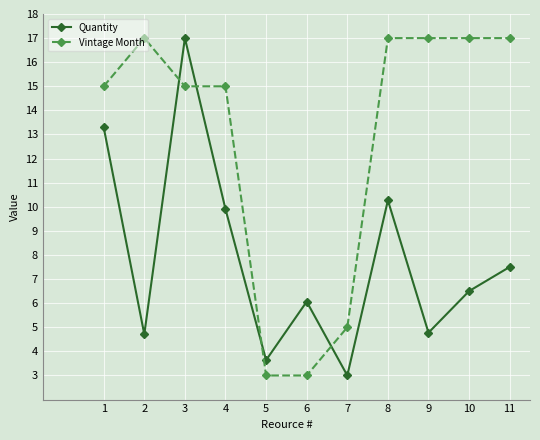

Is the value of Vintage Month at 2 greater than the value of Quantity at 11?

Yes